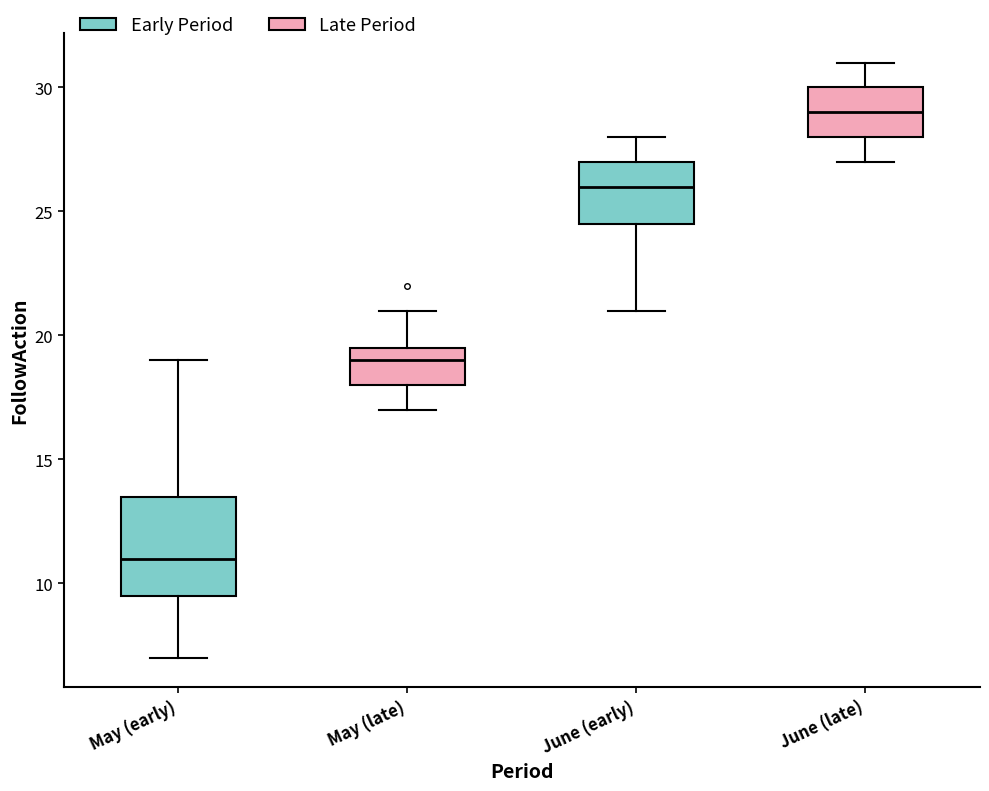

Reading left to right, read every box against the y-axis: the position of its median line, the range the box covers, and the ends of its whiskers. The values are not printed on the chart, so give them approximately, as read against the axis.

May (early): median 11.0, box 9.5 to 13.5, whiskers 7.0 to 19.0
May (late): median 19.0, box 18.0 to 19.5, whiskers 17.0 to 21.0
June (early): median 26.0, box 24.5 to 27.0, whiskers 21.0 to 28.0
June (late): median 29.0, box 28.0 to 30.0, whiskers 27.0 to 31.0